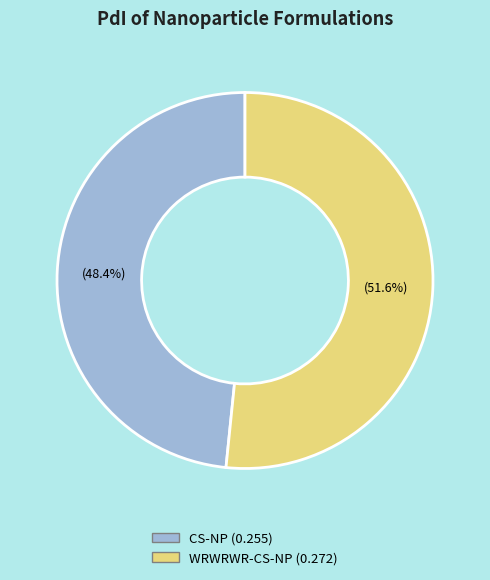

Count the number of slices in the pie.

2